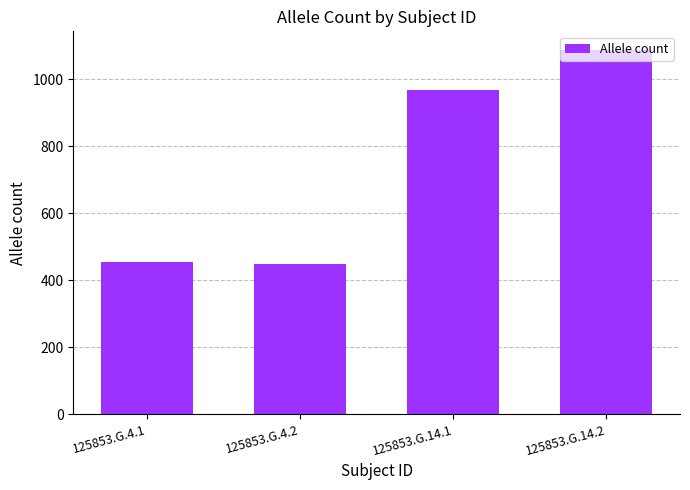

What is the greatest value displayed?

1088